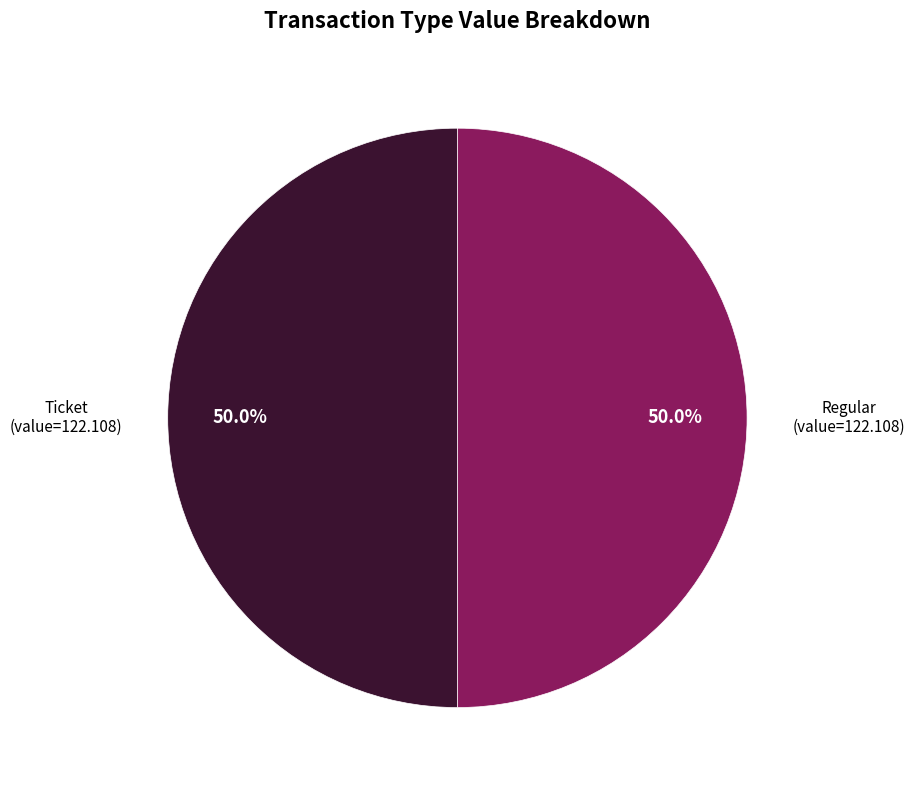

Which slice is the smallest?

Ticket (io_index=0)